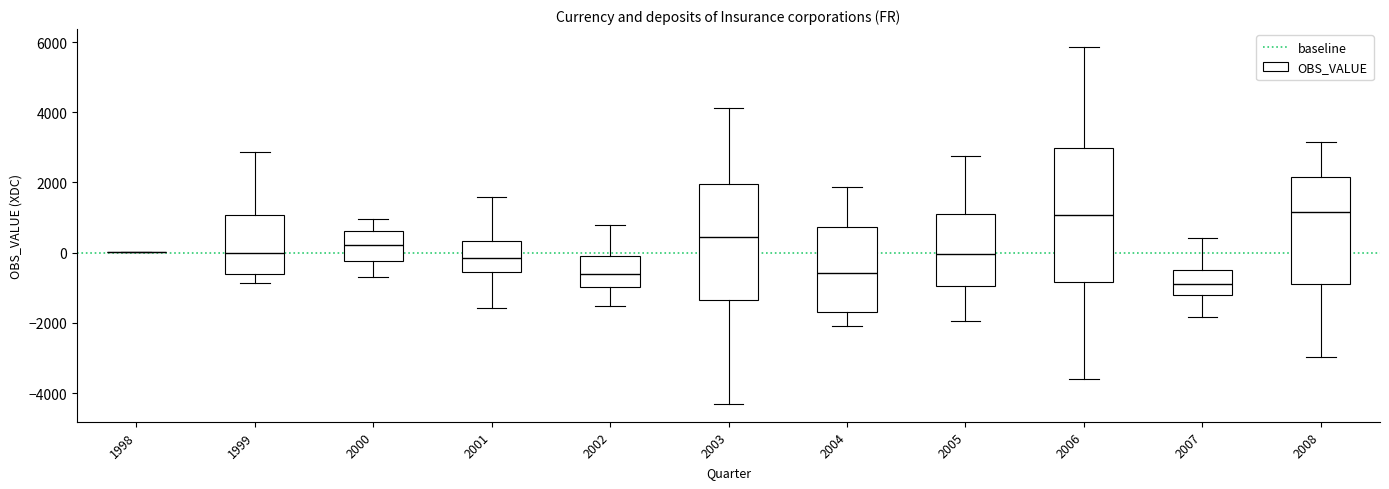

Where does the lower whisker of the box at x = 2001 end on the y-axis? The values are not printed on the chart, so give them approximately, as read against the axis.

-1600